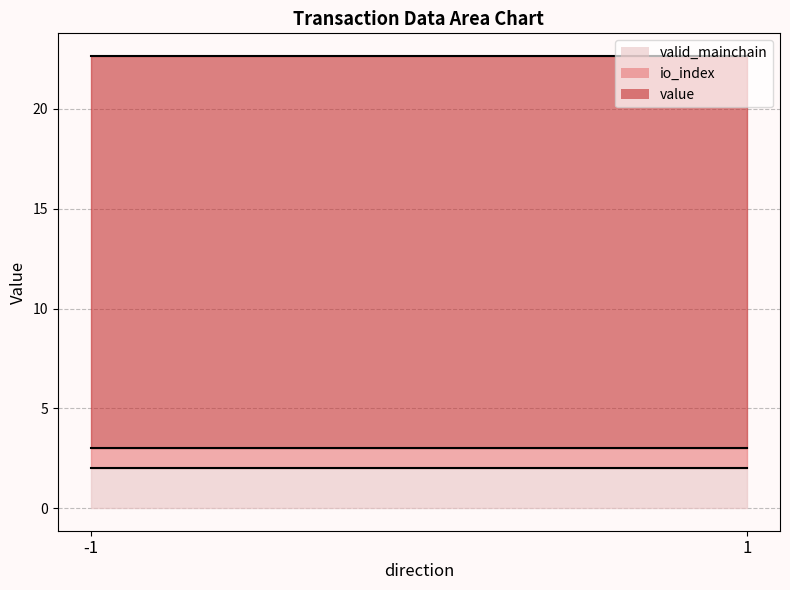

Between -1 and -1, which series saw the biggest shift?

value